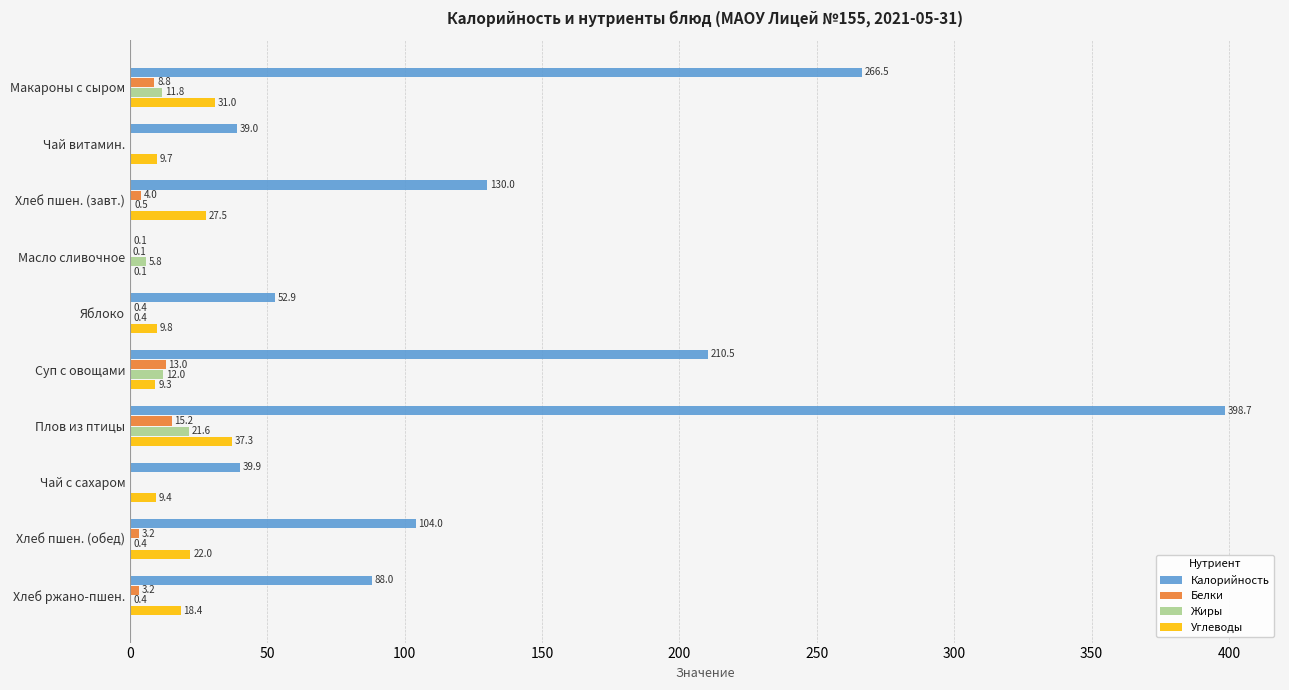

Which series has the widest spread of values?

Калорийность